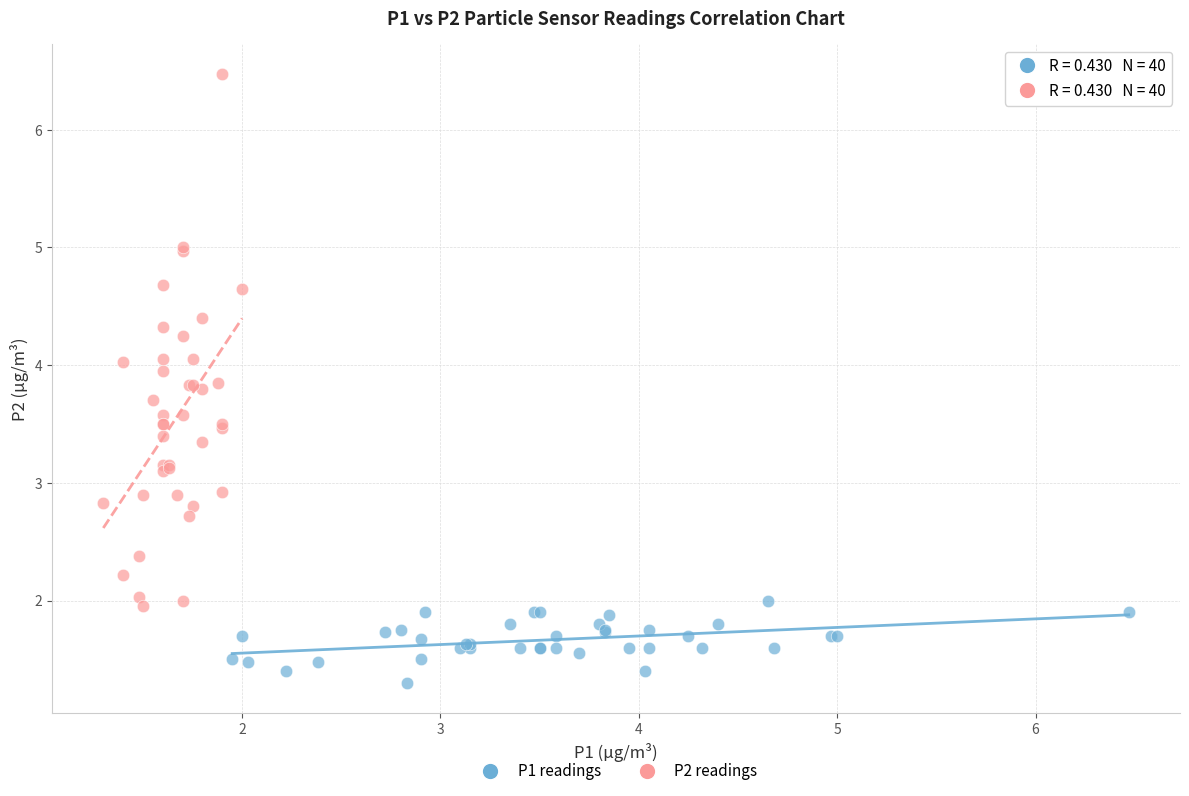

Which series contains the highest Y value?

P2 readings